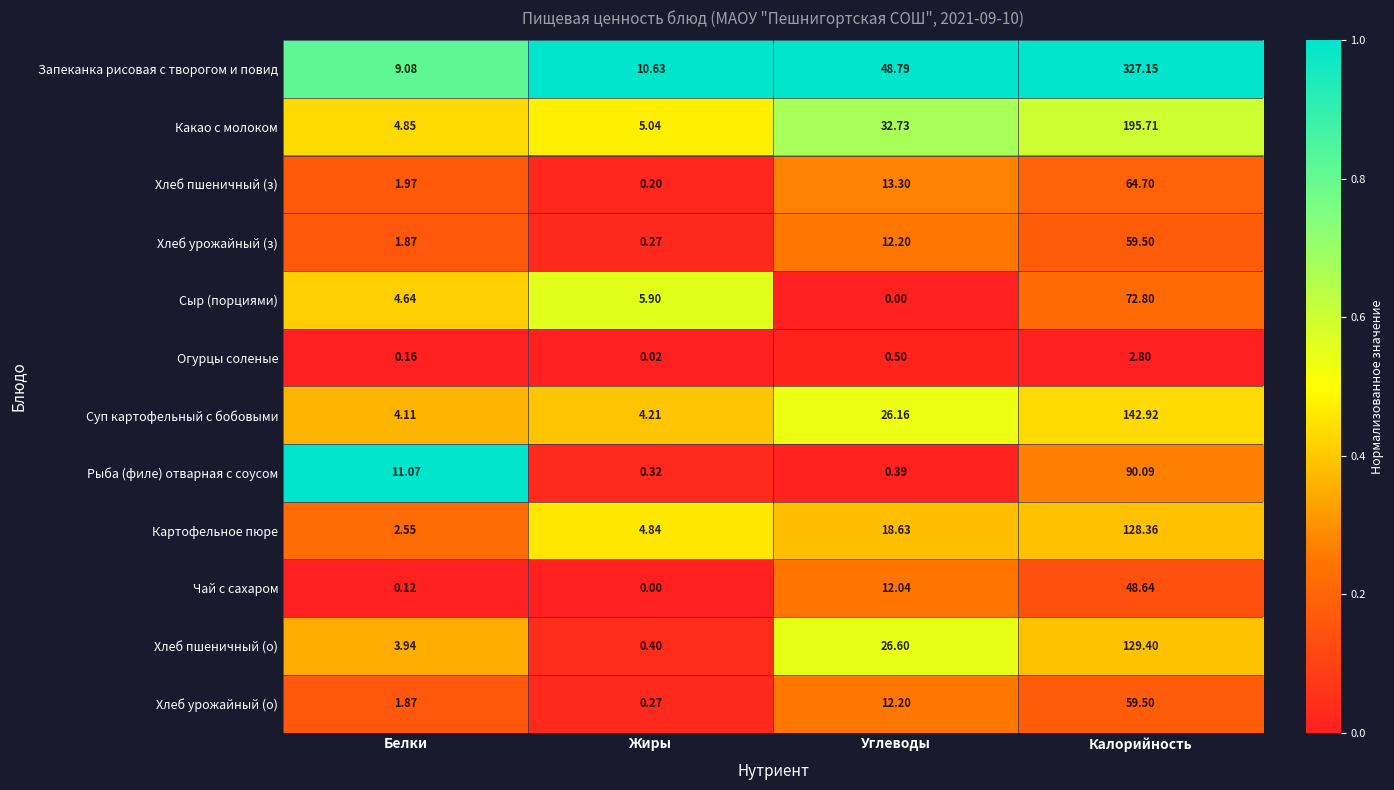

Which series has the widest spread of values?

Запеканка рисовая с творогом и повид